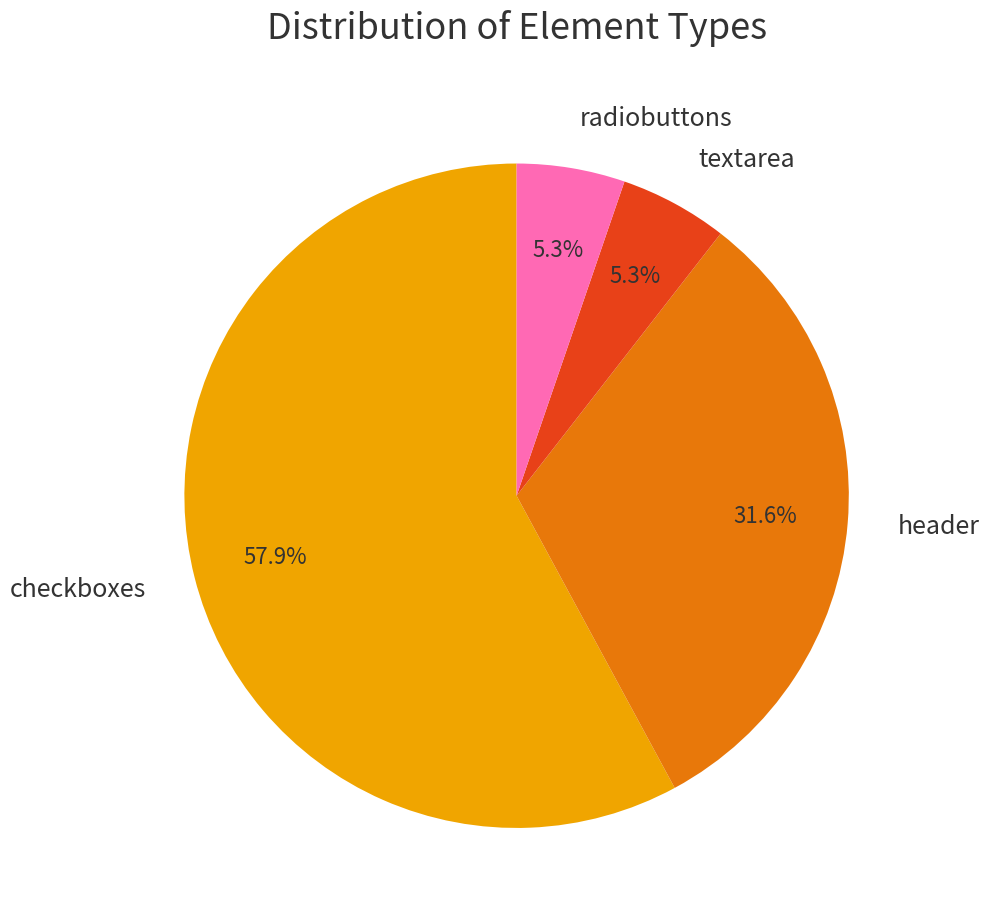

How many segments does this pie chart have?

4